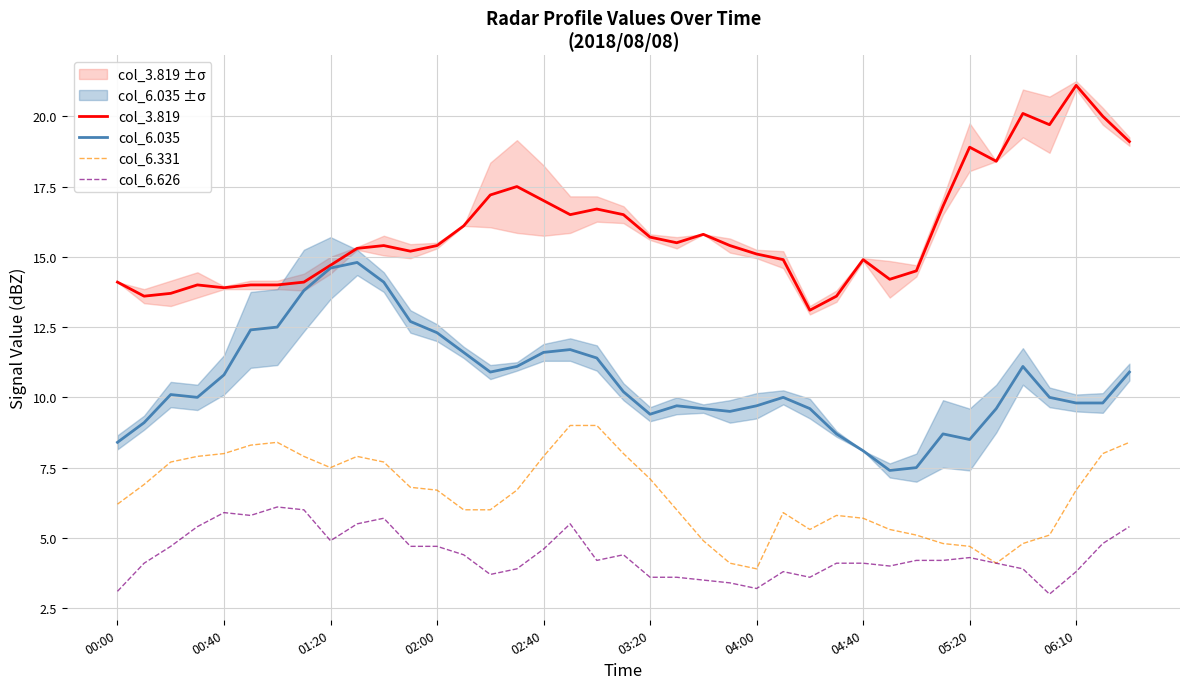

Which series has the largest range (max minus min)?

col_3.819